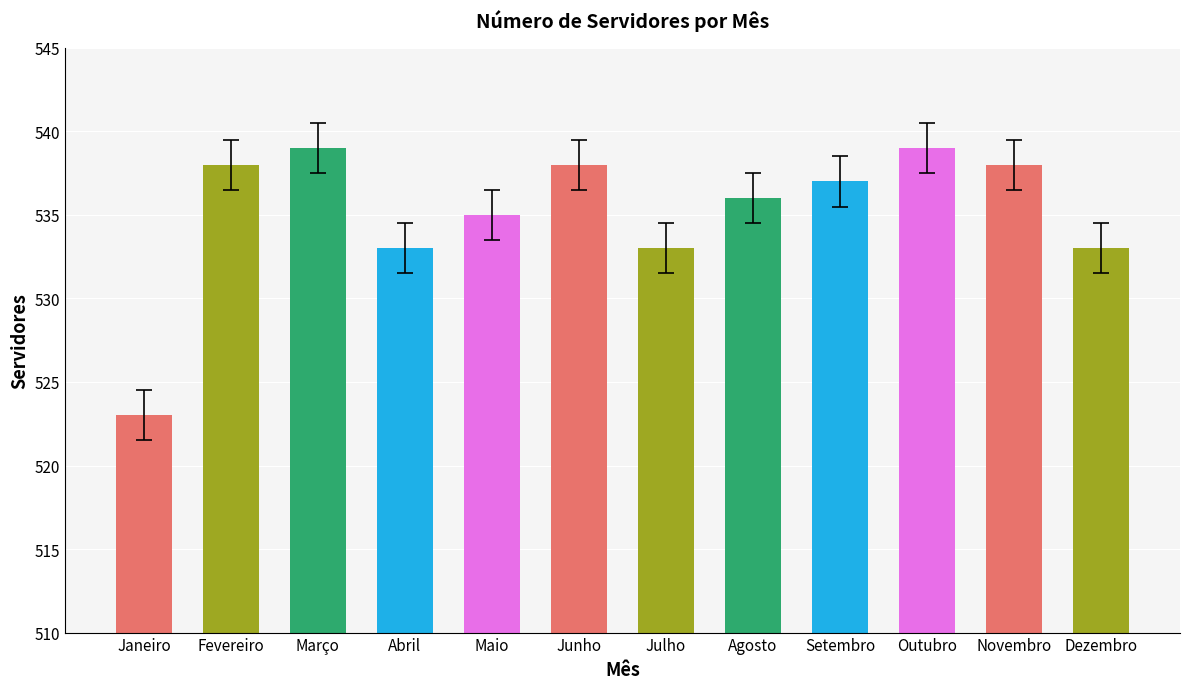

What is the maximum value shown in the chart?

539